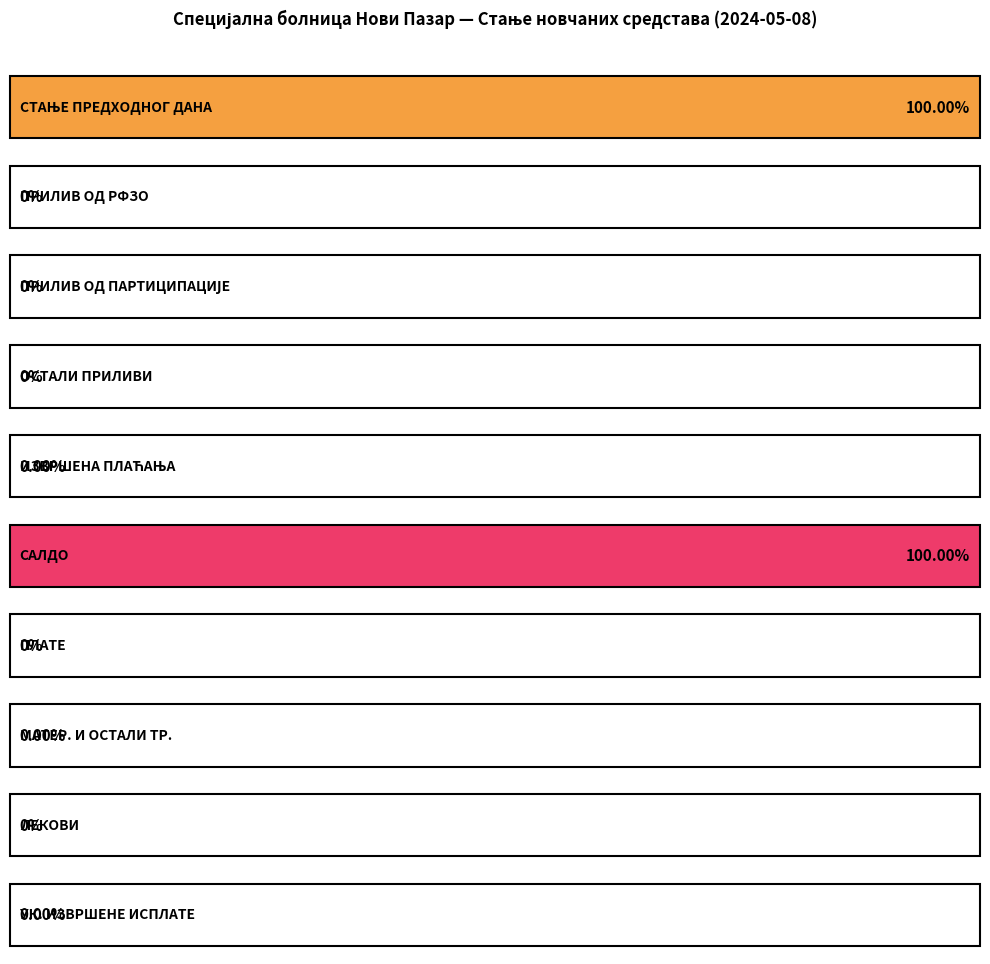

How many positive values are there?

5